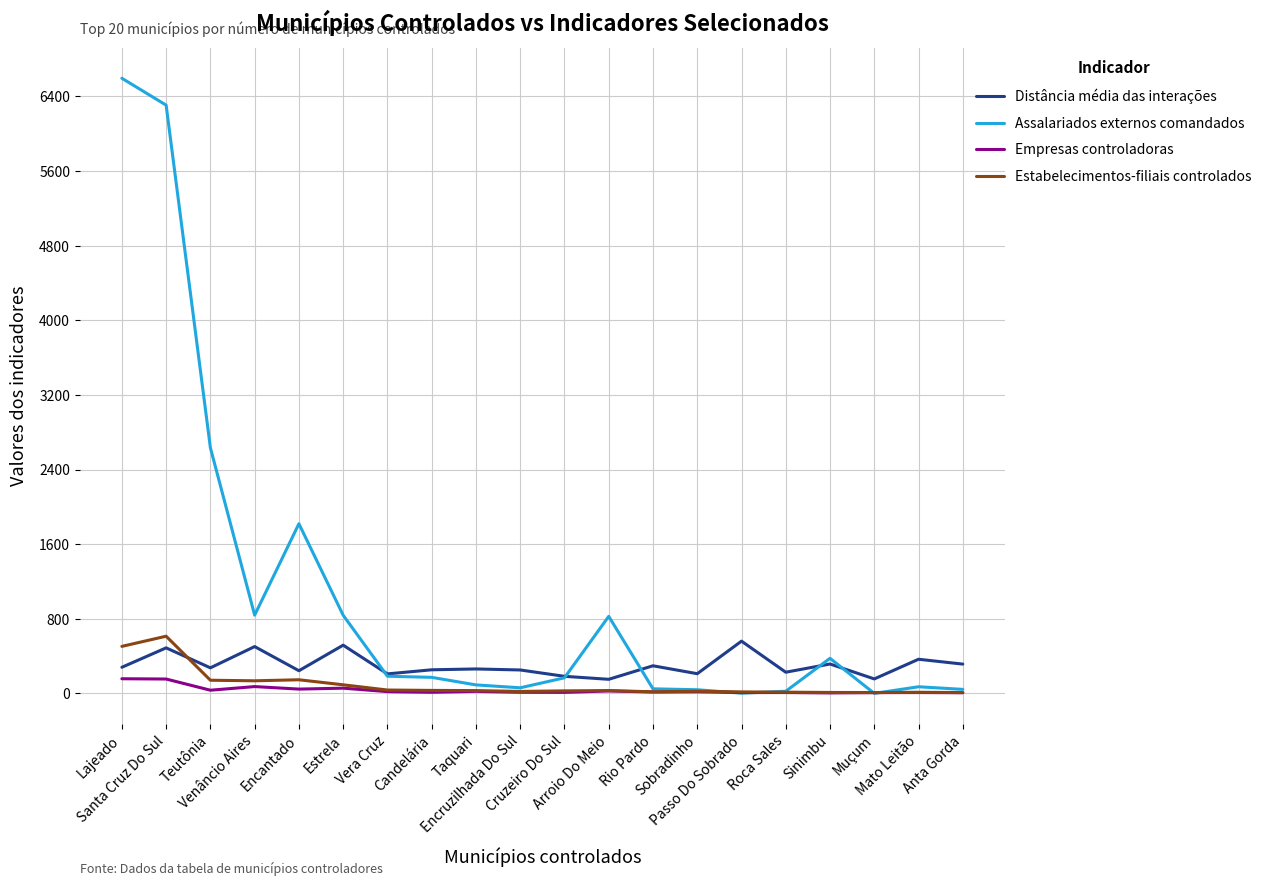

How many lines are shown in the chart?

4